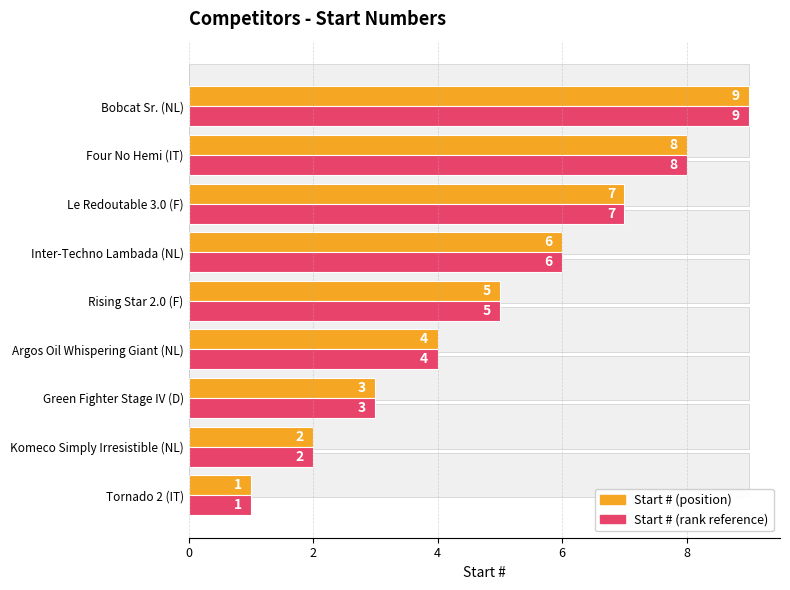

At how many categories does at least one series exceed 4?

5